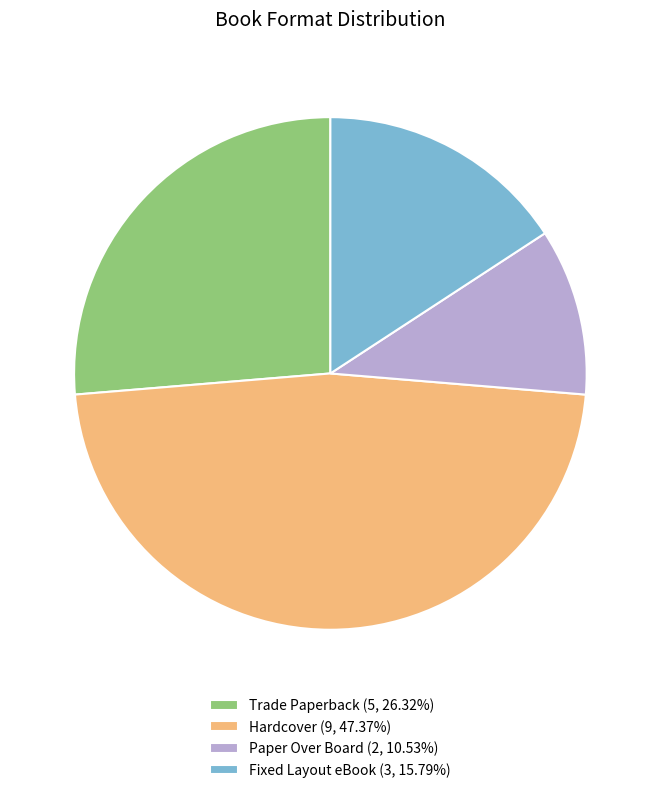

Combined, do Hardcover (9, 47.37%) and Paper Over Board (2, 10.53%) account for over 50%?

Yes